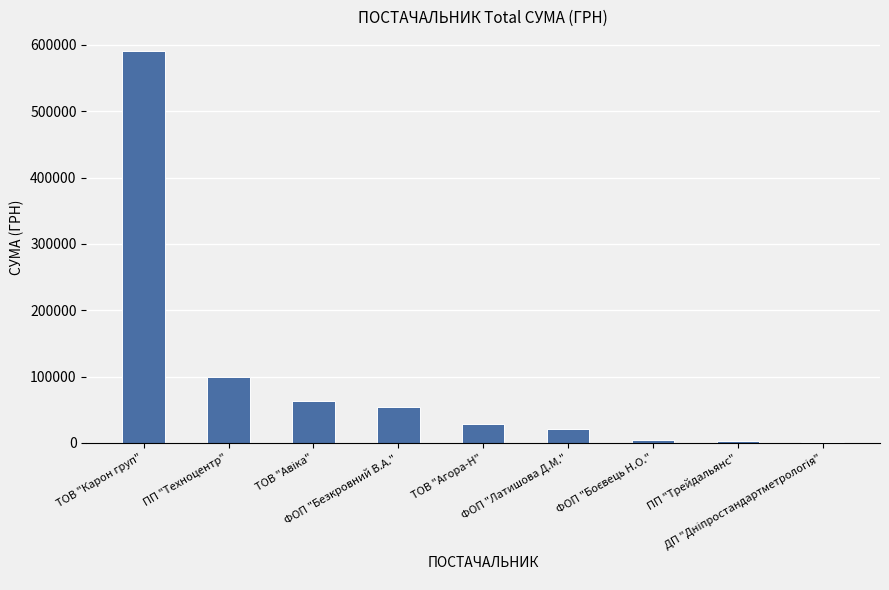

What is the sum of all values?

865660.6